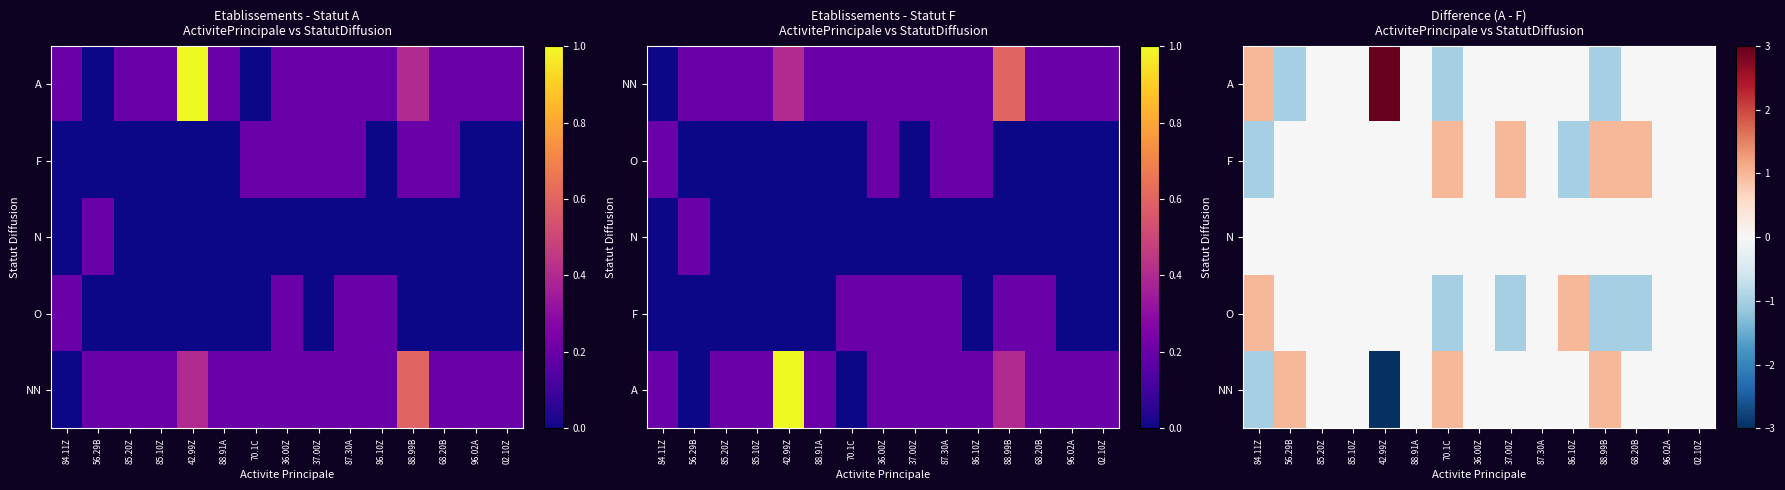

How many data points does each series have?

15